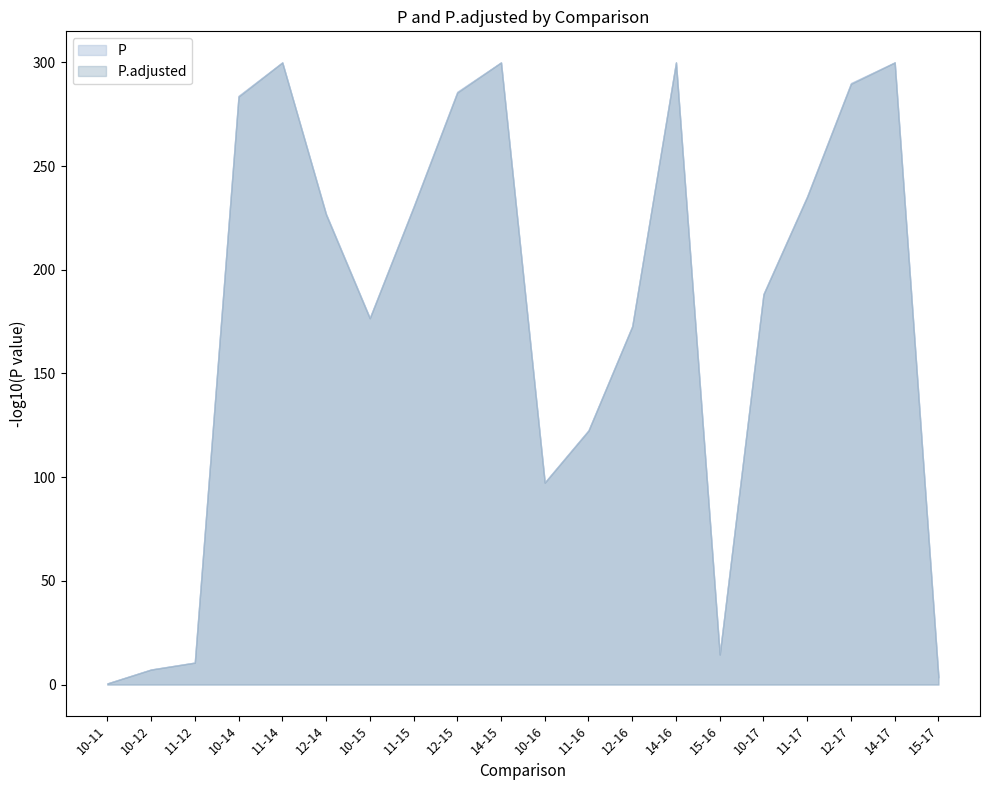

Is it true that P equals -0.2 at 11-14?

False